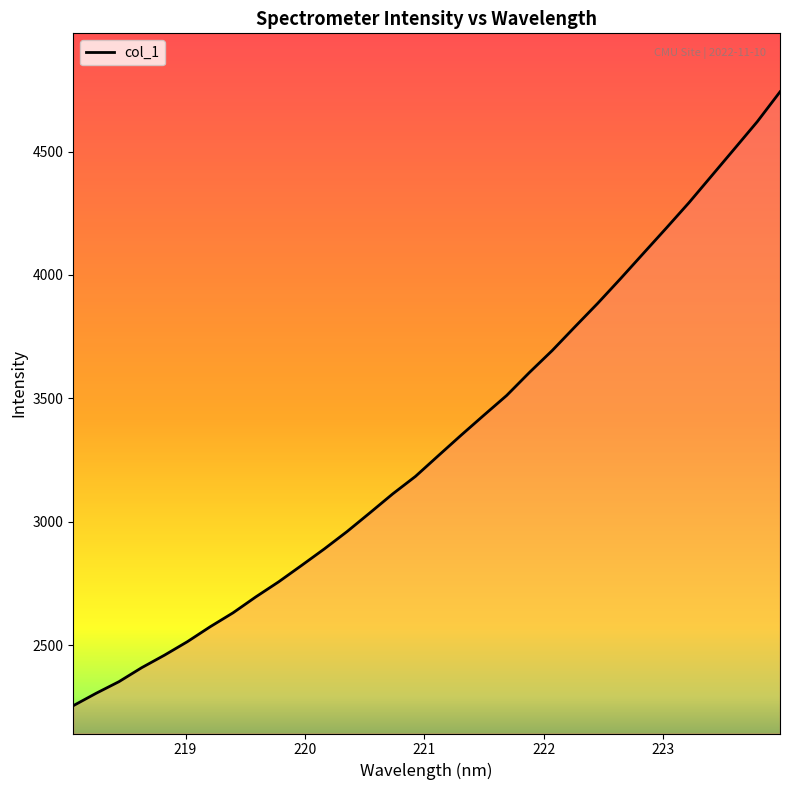

What is the minimum value shown in the chart?

2254.2